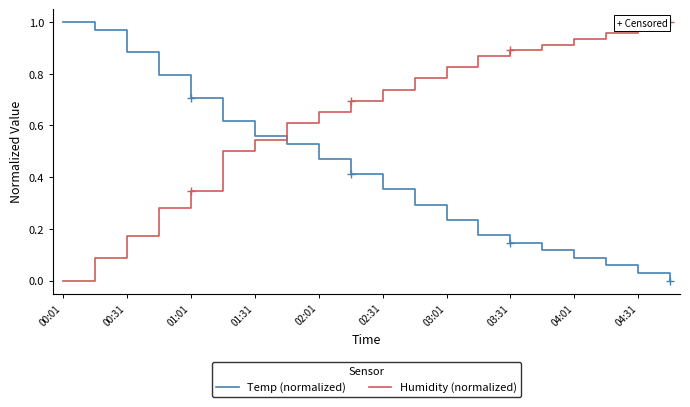

Rank the series by their average value, from lowest to highest.

Temp (normalized), Humidity (normalized)